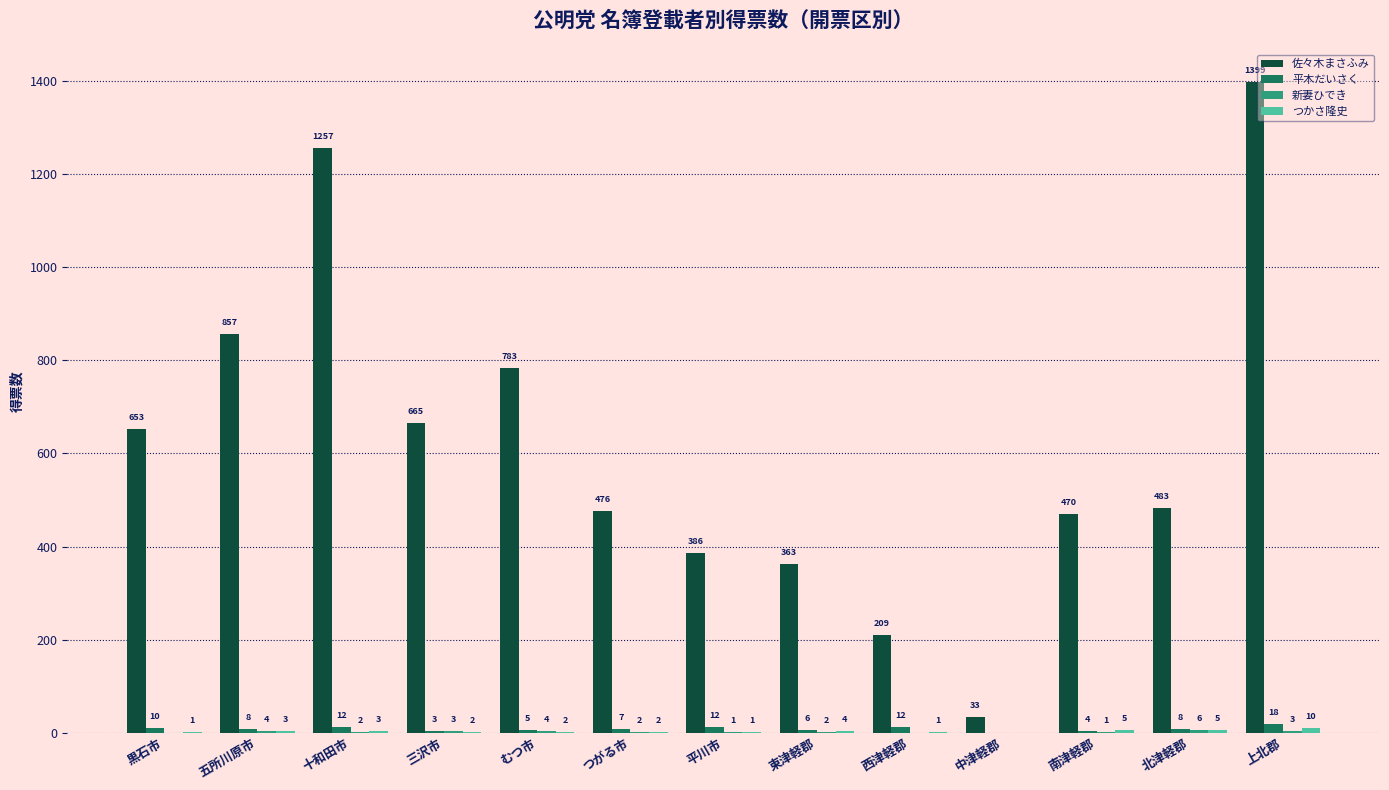

What is the total value across all series at 中津軽郡?

33.0